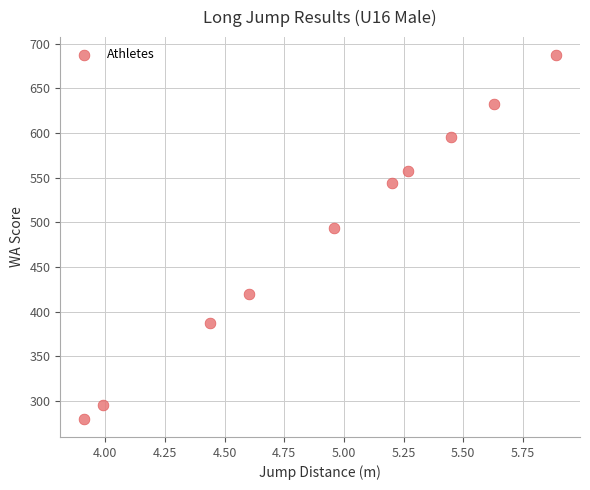

What is the range of Y values (max minus min)?

407